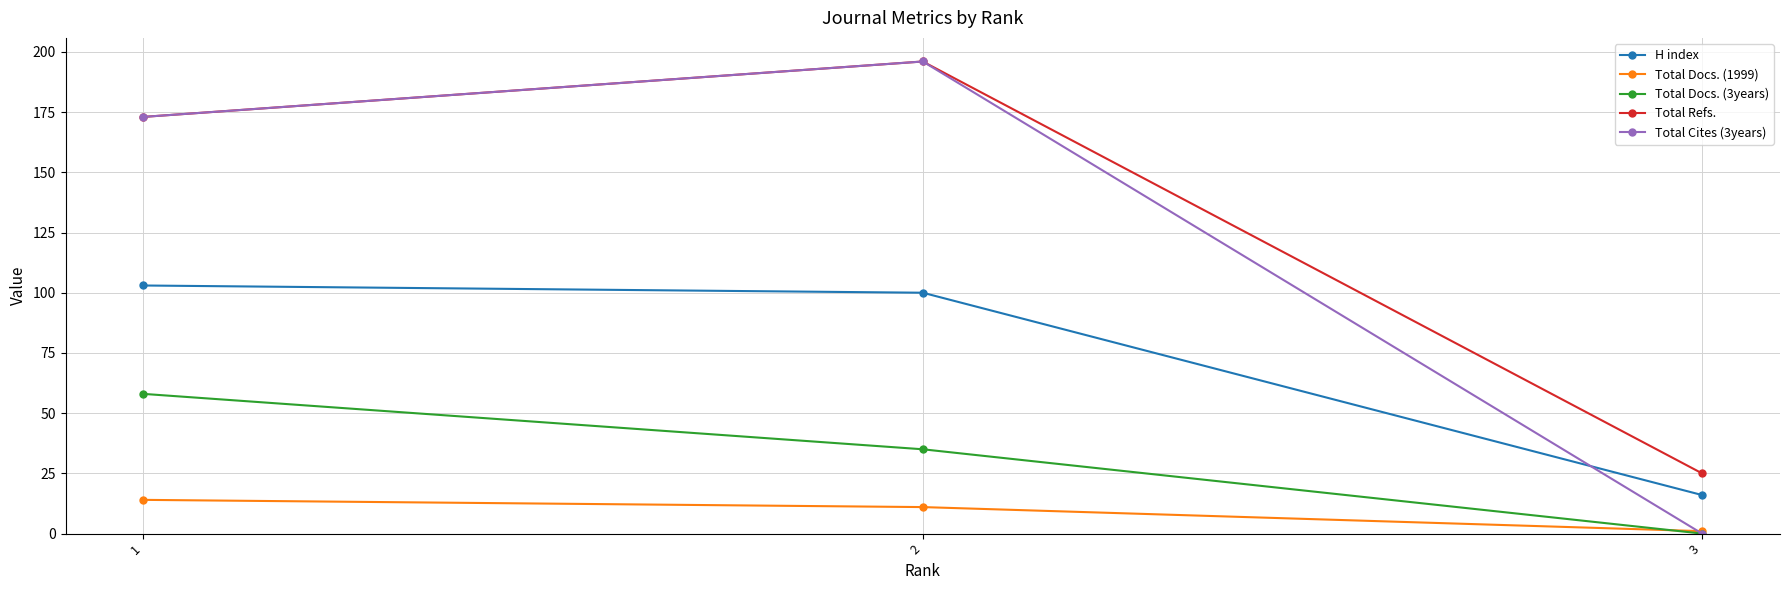

Is the value of Total Cites (3years) at 1 greater than the value of H index at 3?

Yes